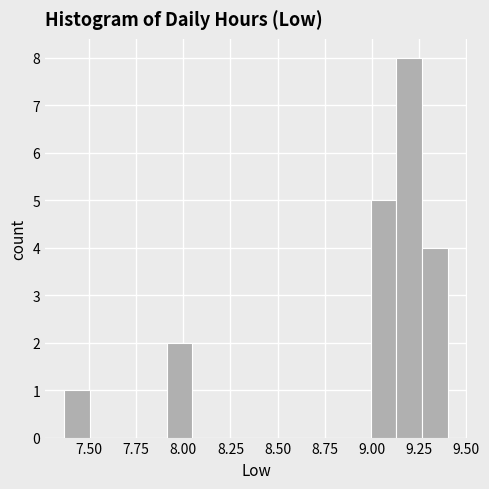

Around what value on the x-axis is the tallest bar? Give the approximate position of its centre, as read against the axis.

9.20